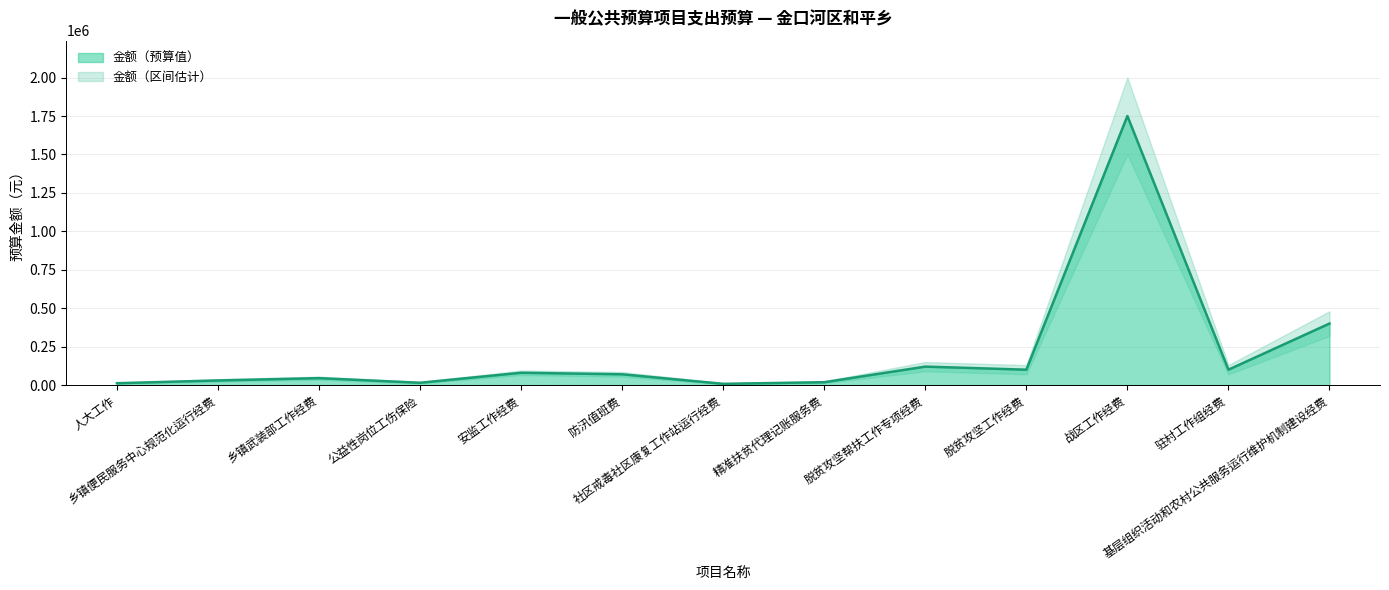

What is the maximum value shown in the chart?

1750000